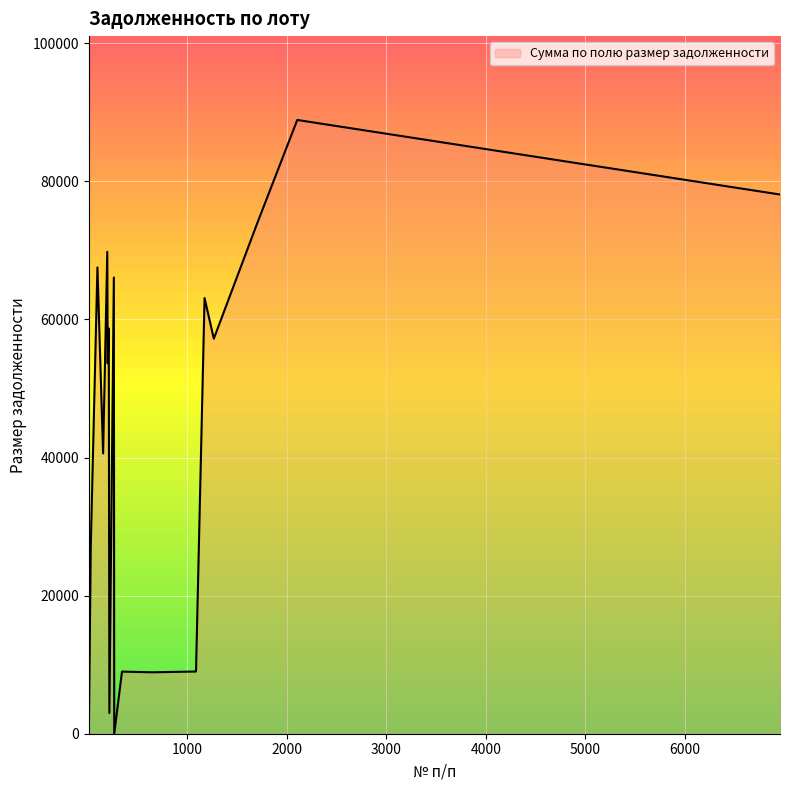

What is the difference between the second highest and minimum values?

88898.9